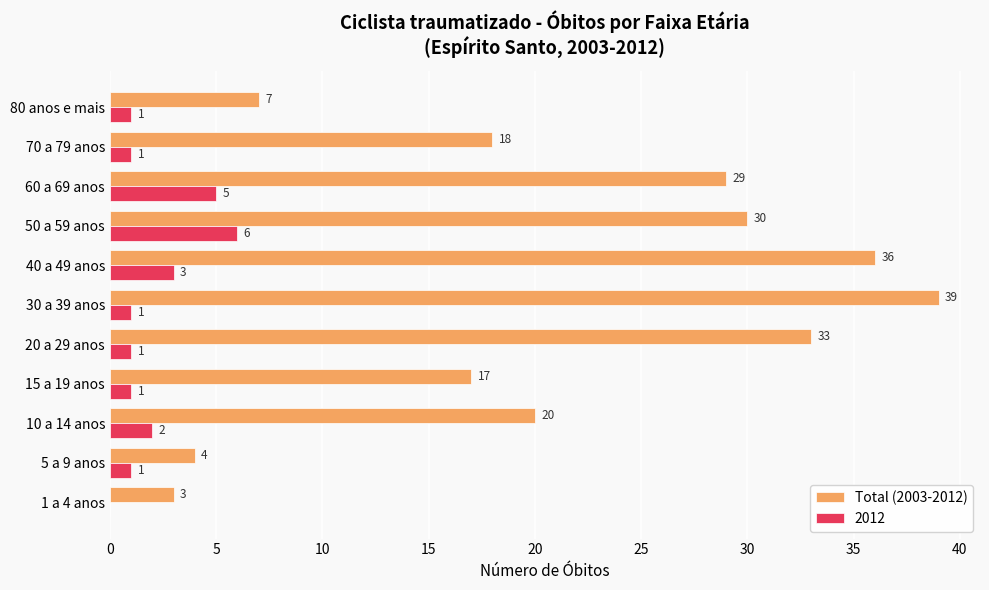

True or false: Total (2003-2012) has a value of 45 at 60 a 69 anos.

False